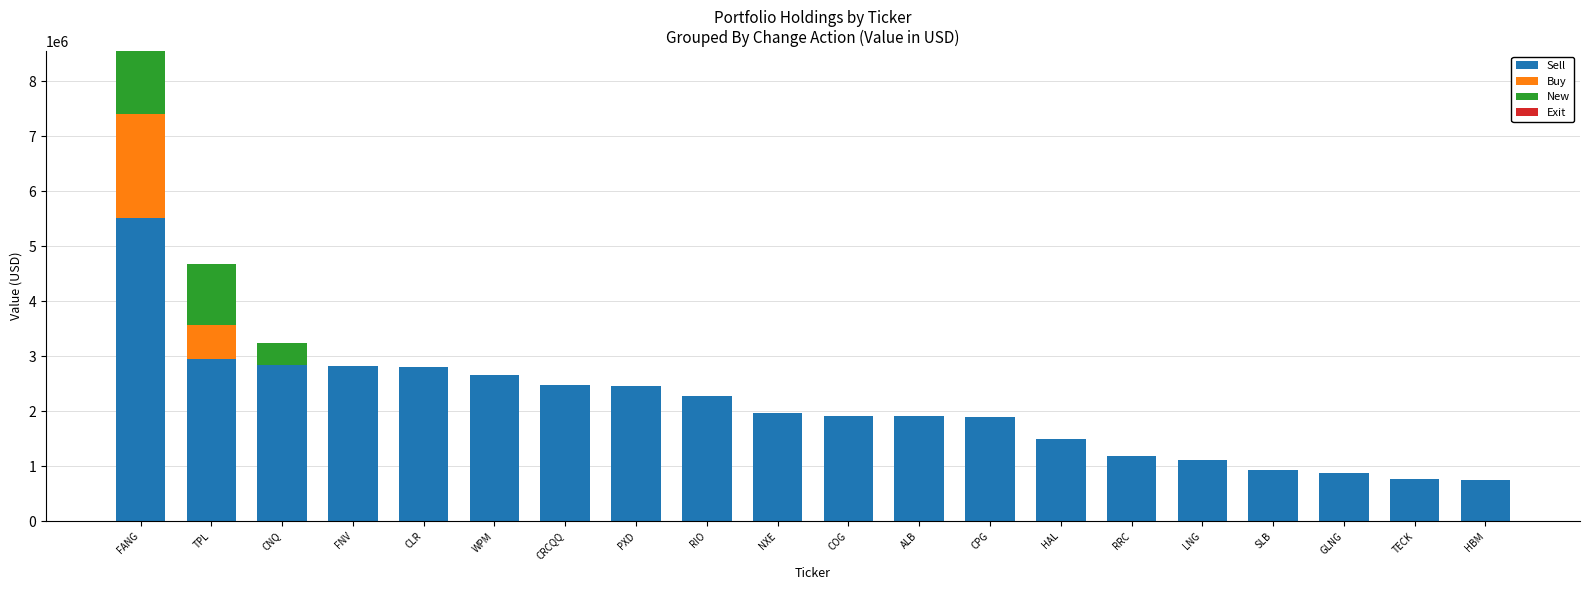

Count the number of data series in this chart.

3